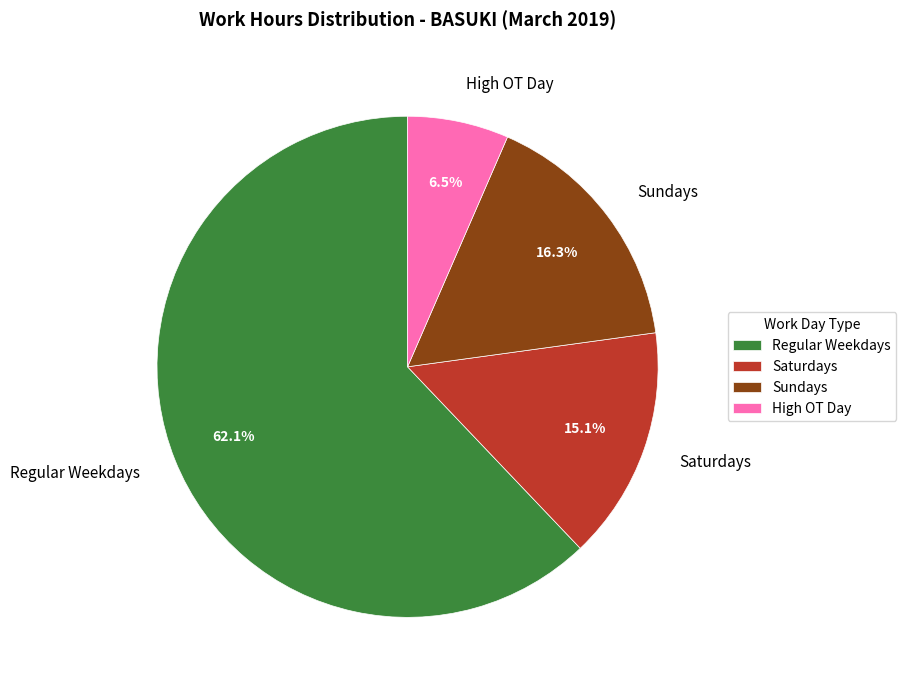

Which slice is the smallest?

High OT Day